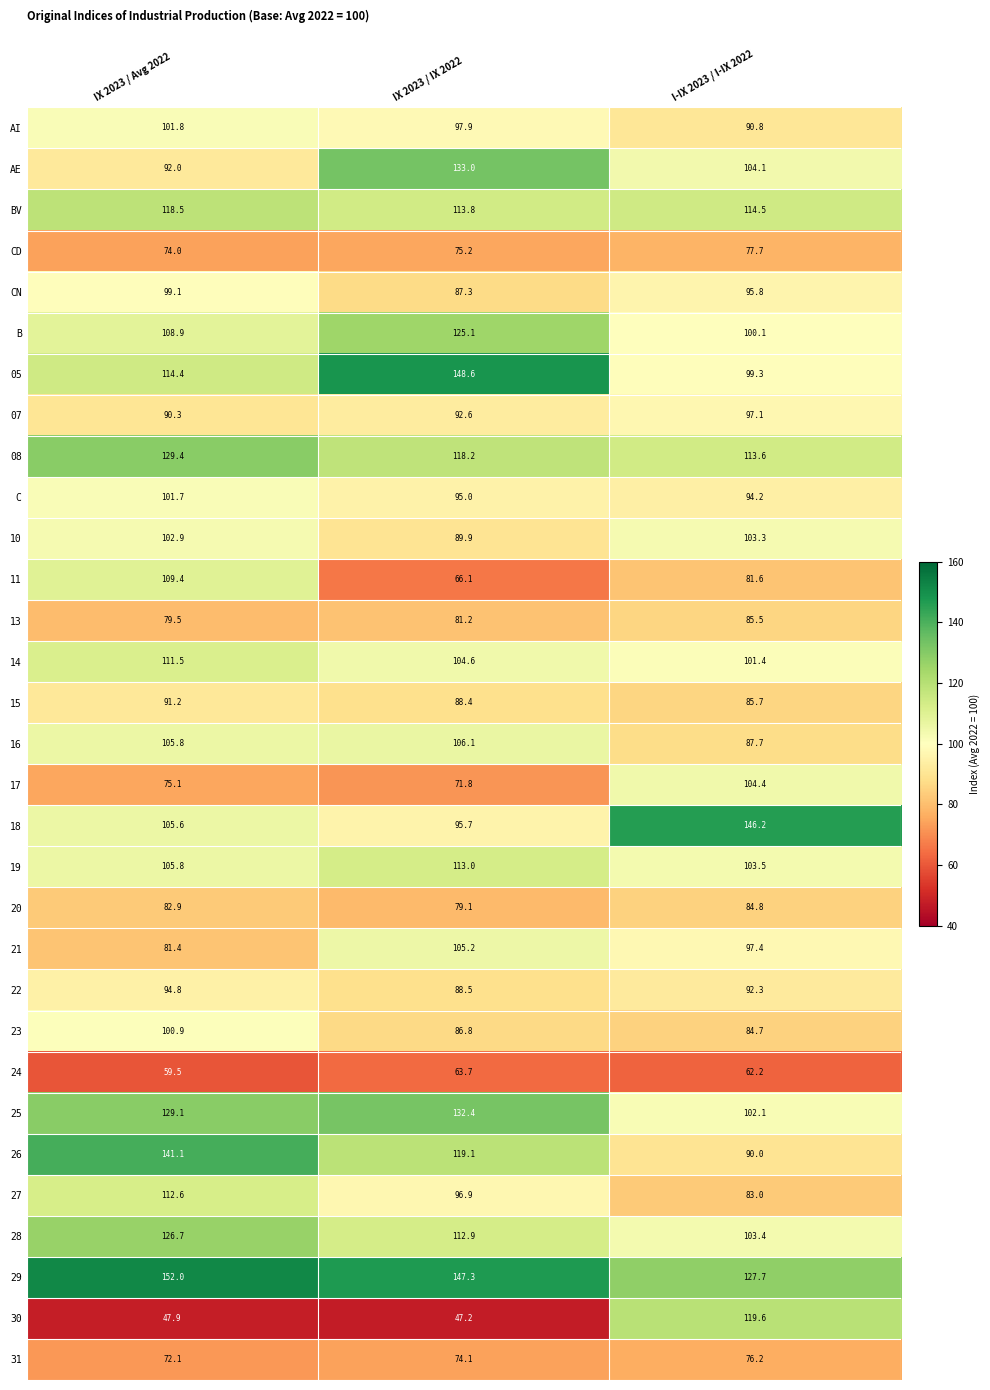

Between IX 2023 / Avg 2022 and IX 2023 / IX 2022, which series saw the biggest shift?

11